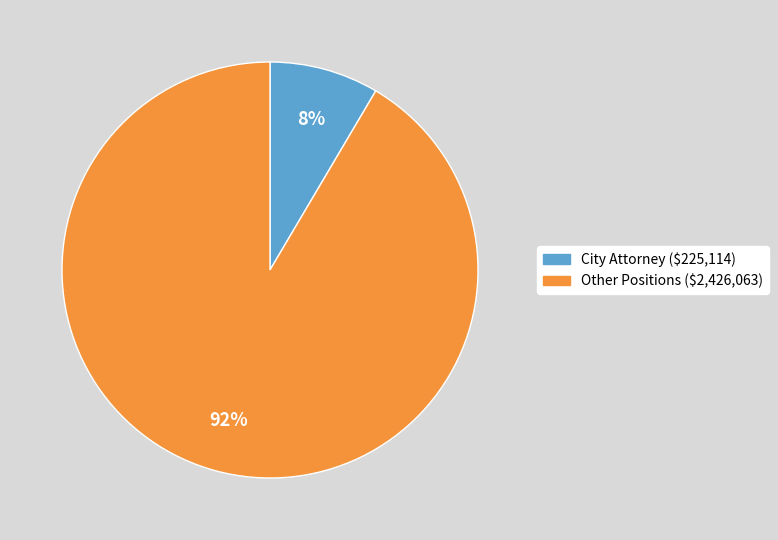

To the nearest percent, what is the average slice percentage?

50%